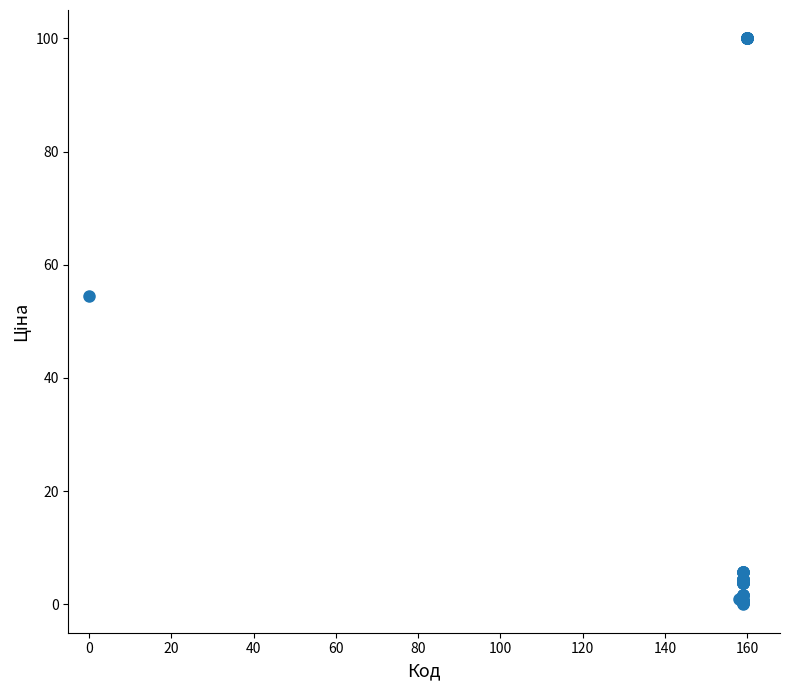

What Y value in the scatter plot is closest to 50?

54.5